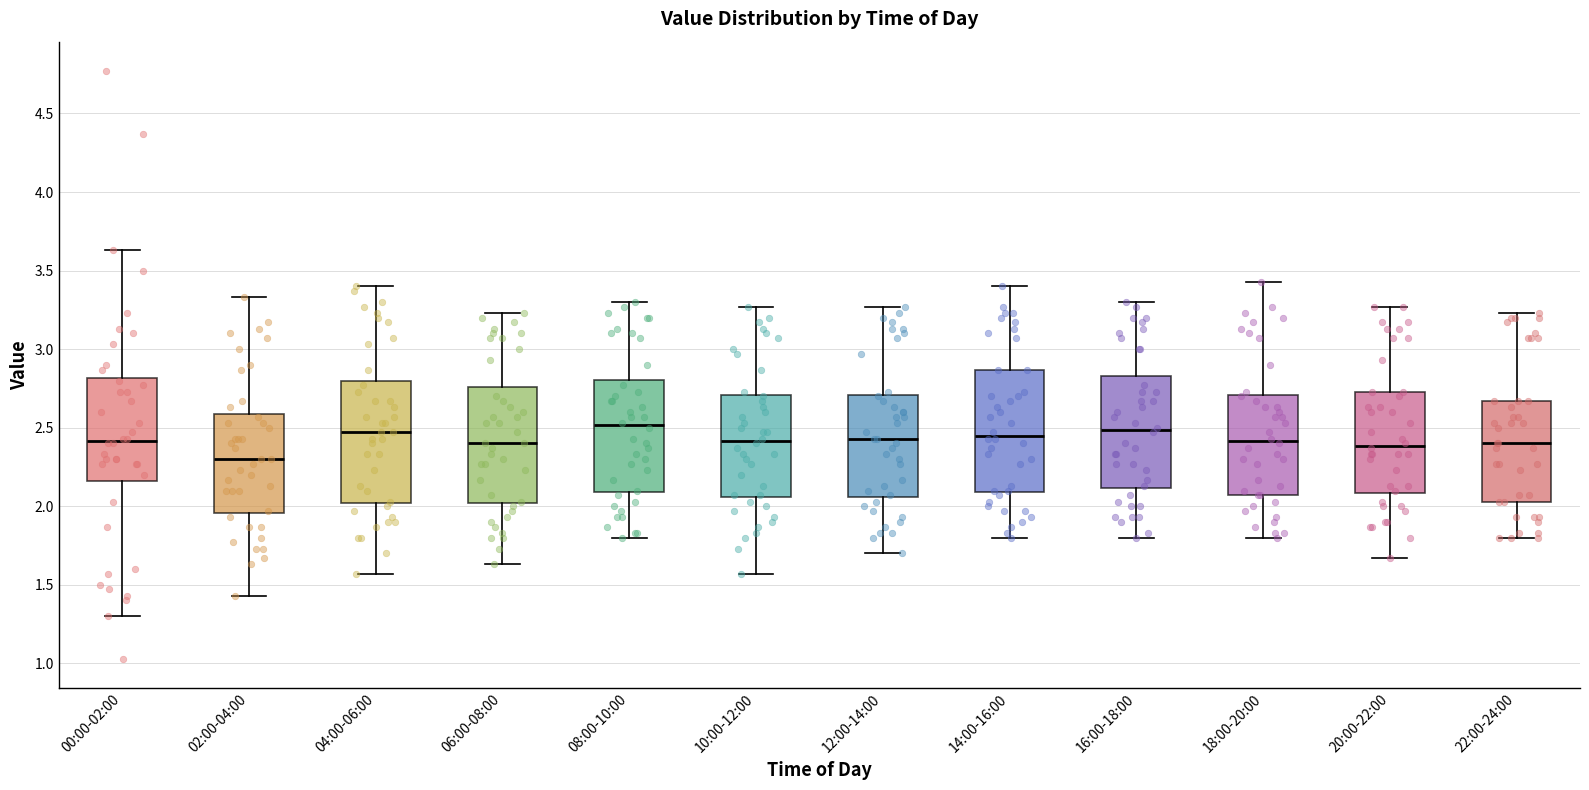

Where is the lower edge of the box for 00:00-02:00 on the y-axis? The values are not printed on the chart, so give them approximately, as read against the axis.

2.15